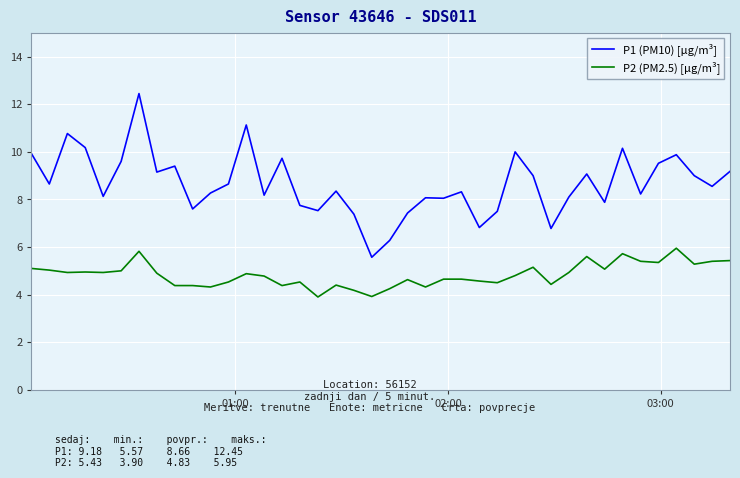

What is the lowest value of the P1 (PM10) [µg/m³] series?

5.6